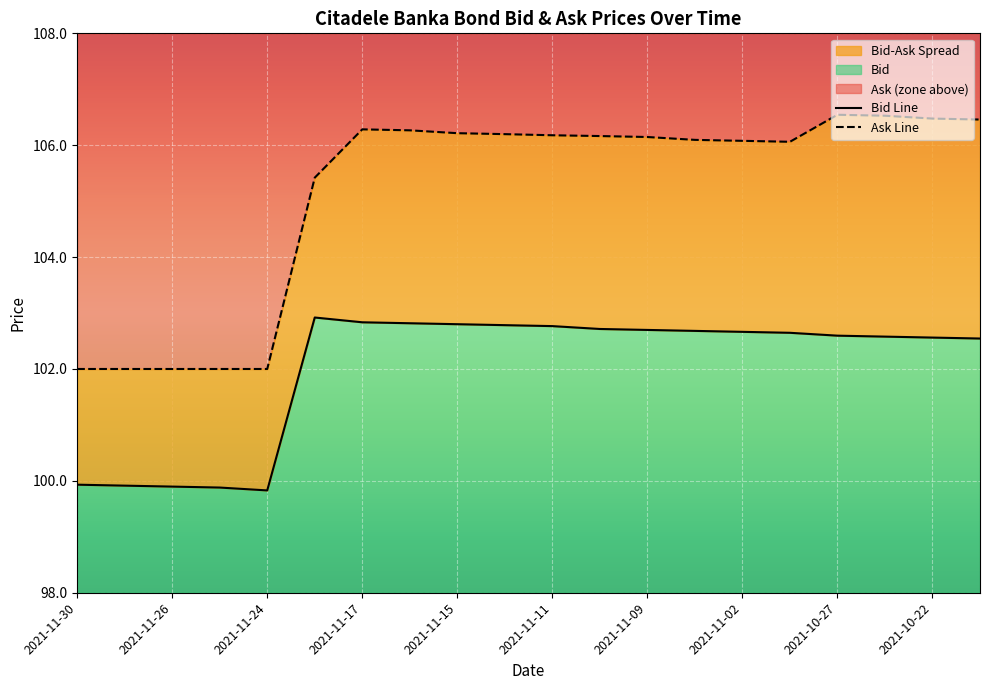

What is the value of the Ask Line point at the 12th from the left?

106.2